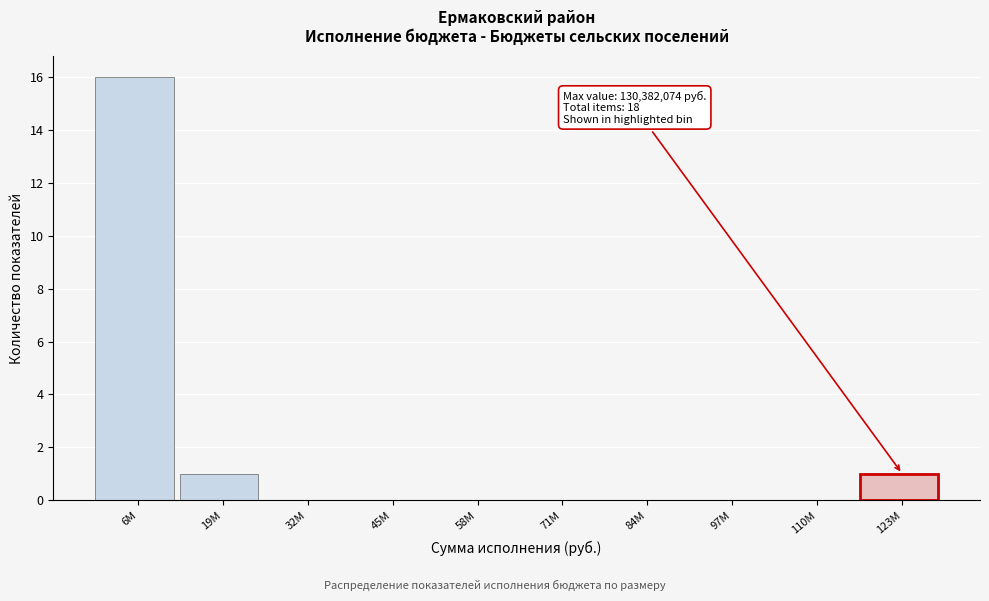

Reading left to right, what are all the values shown in this chart?

6M=16	19M=1	32M=0	45M=0	58M=0	71M=0	84M=0	97M=0	110M=0	123M=1